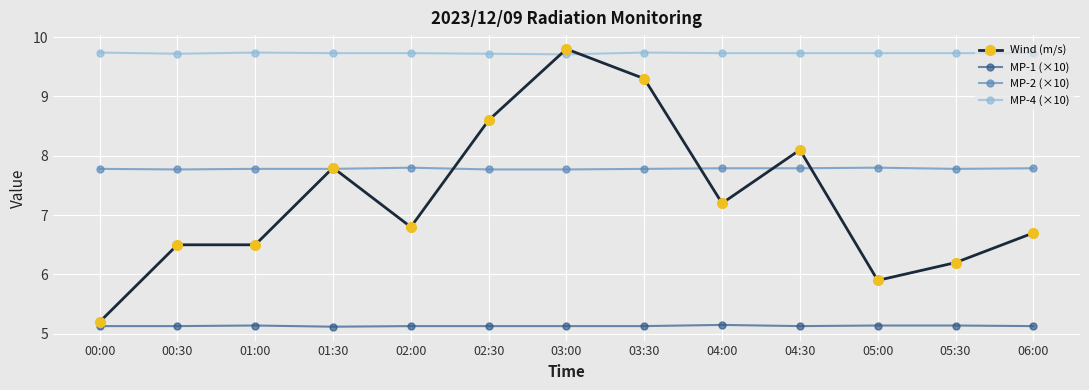

Which series has the largest total across all categories?

MP-4 (×10)